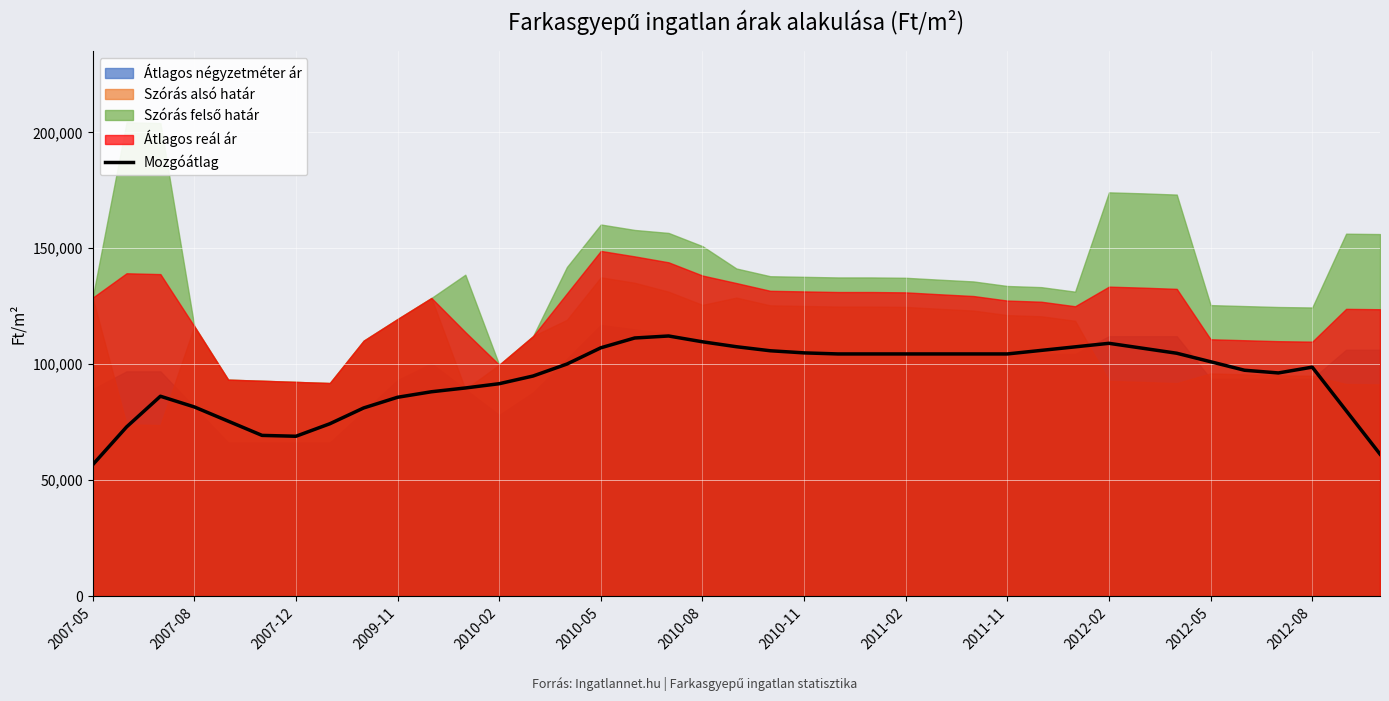

What is the value of the 14th point from the left?

94923.6